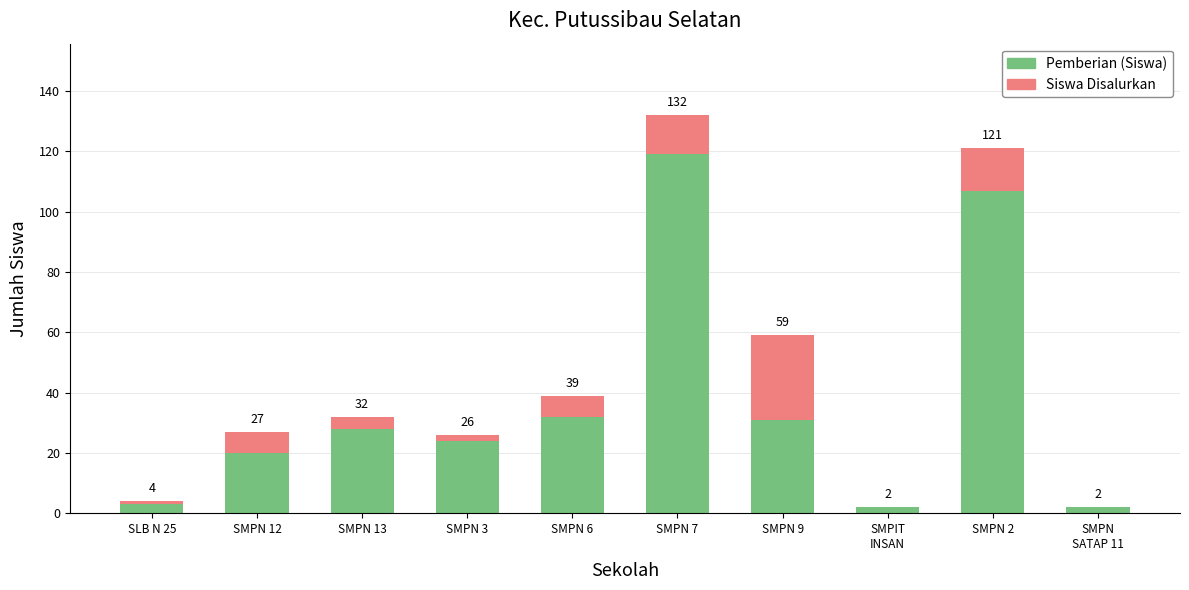

What are all the series names shown in the legend?

Pemberian (Siswa), Siswa Disalurkan